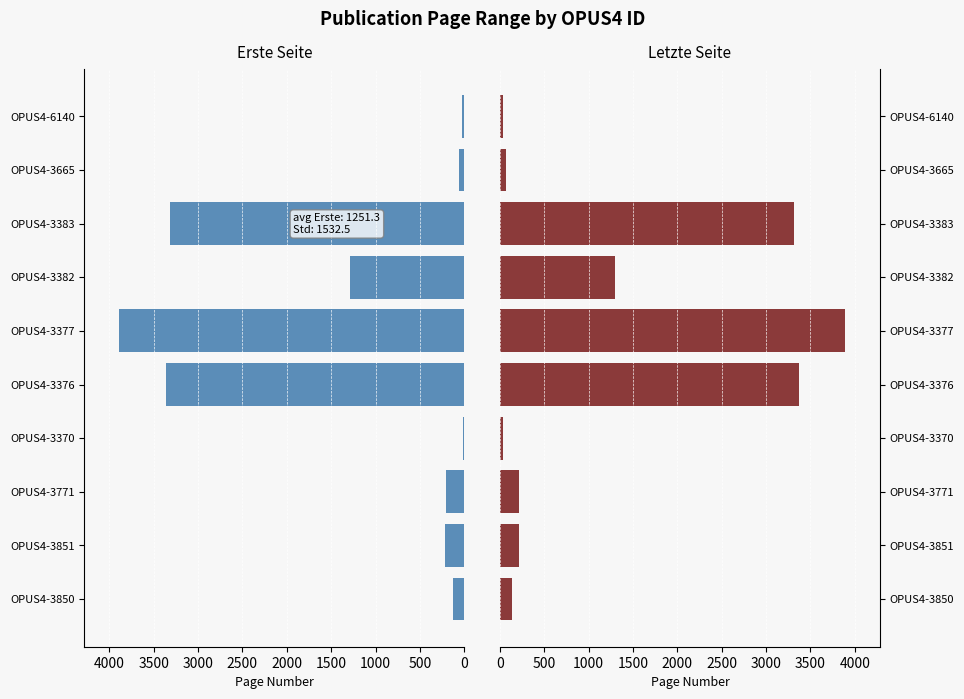

At how many categories does at least one series exceed 2759?

3